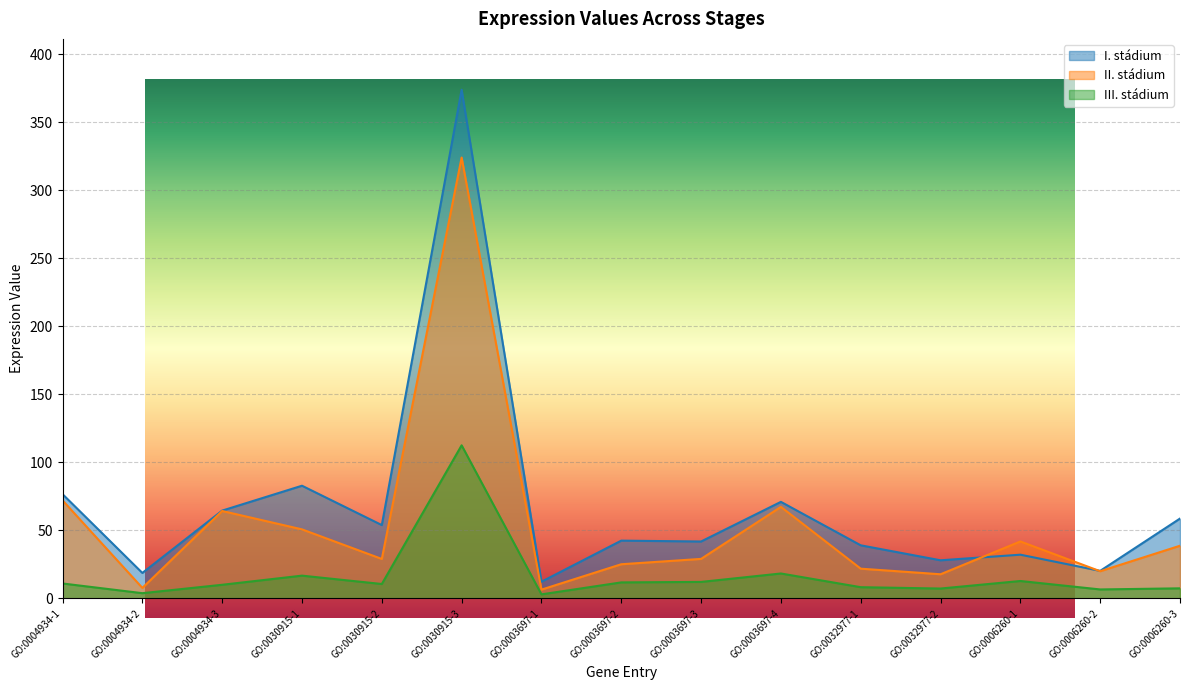

What is the value of the III. stádium point at the 14th from the left?

6.6